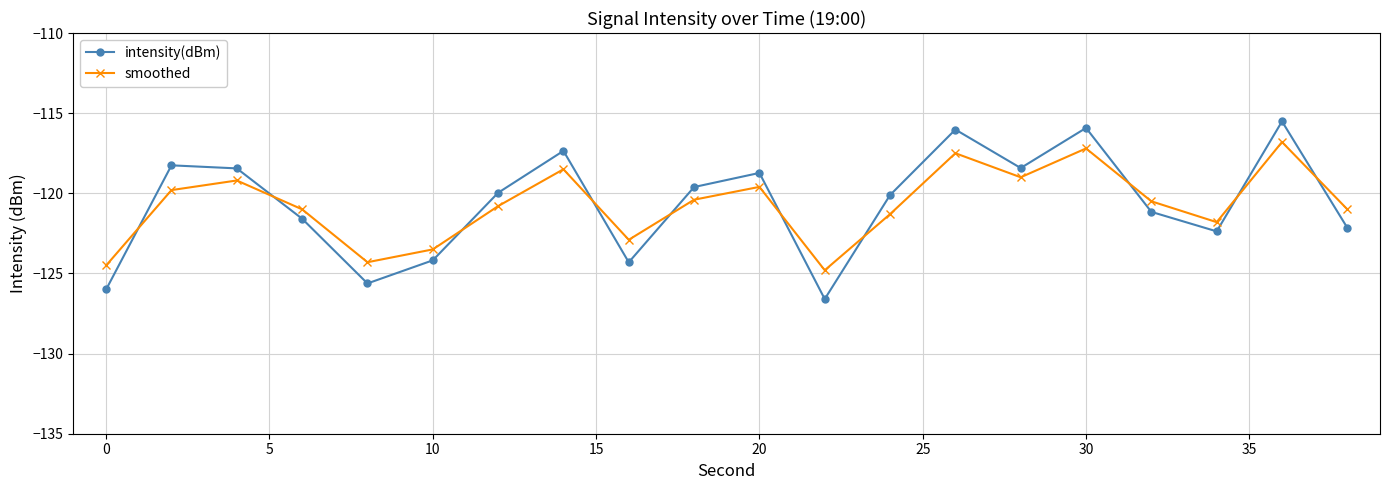

List the series in order of their peak value, lowest first.

smoothed, intensity(dBm)